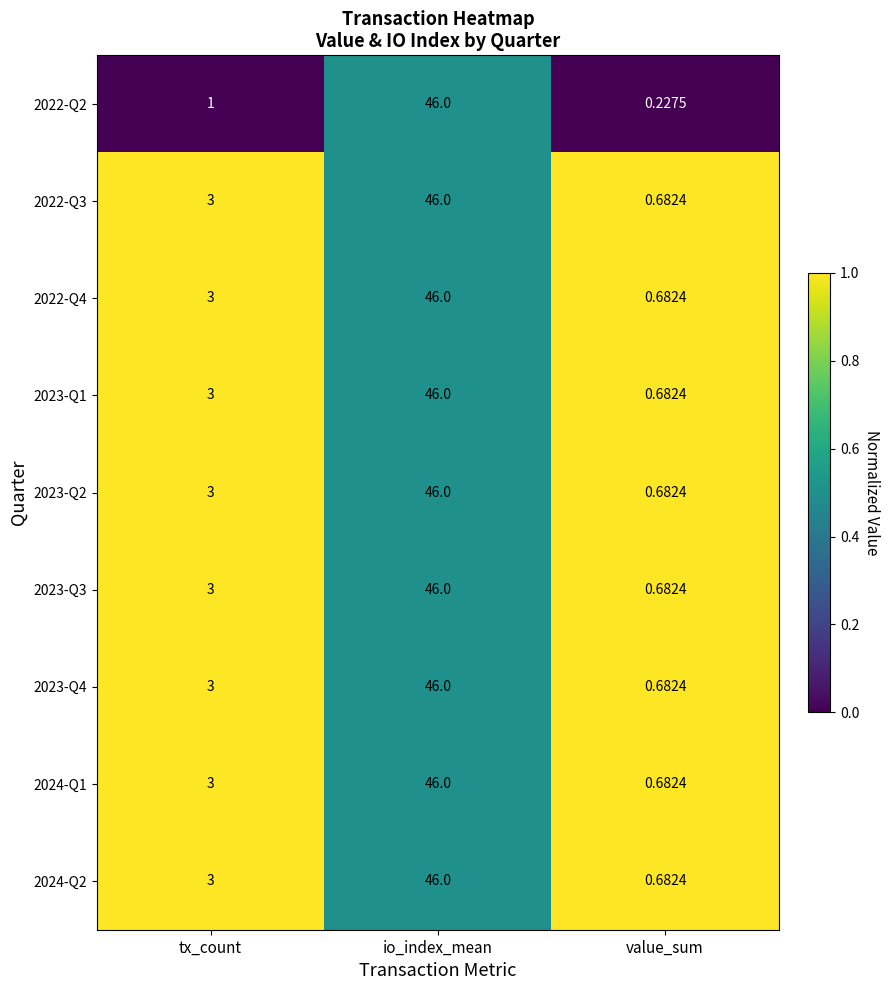

At which label is 2022-Q3 closest to 23?

tx_count